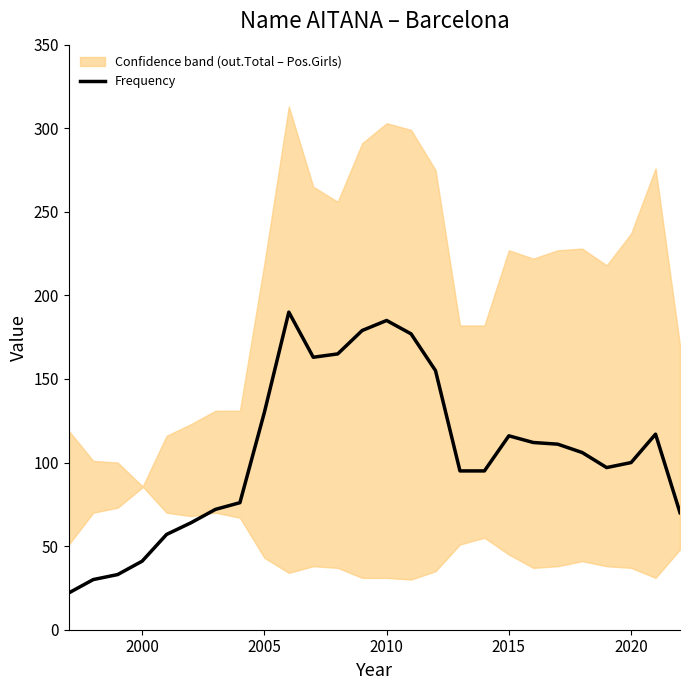

What is the lowest value of the Frequency series?

22